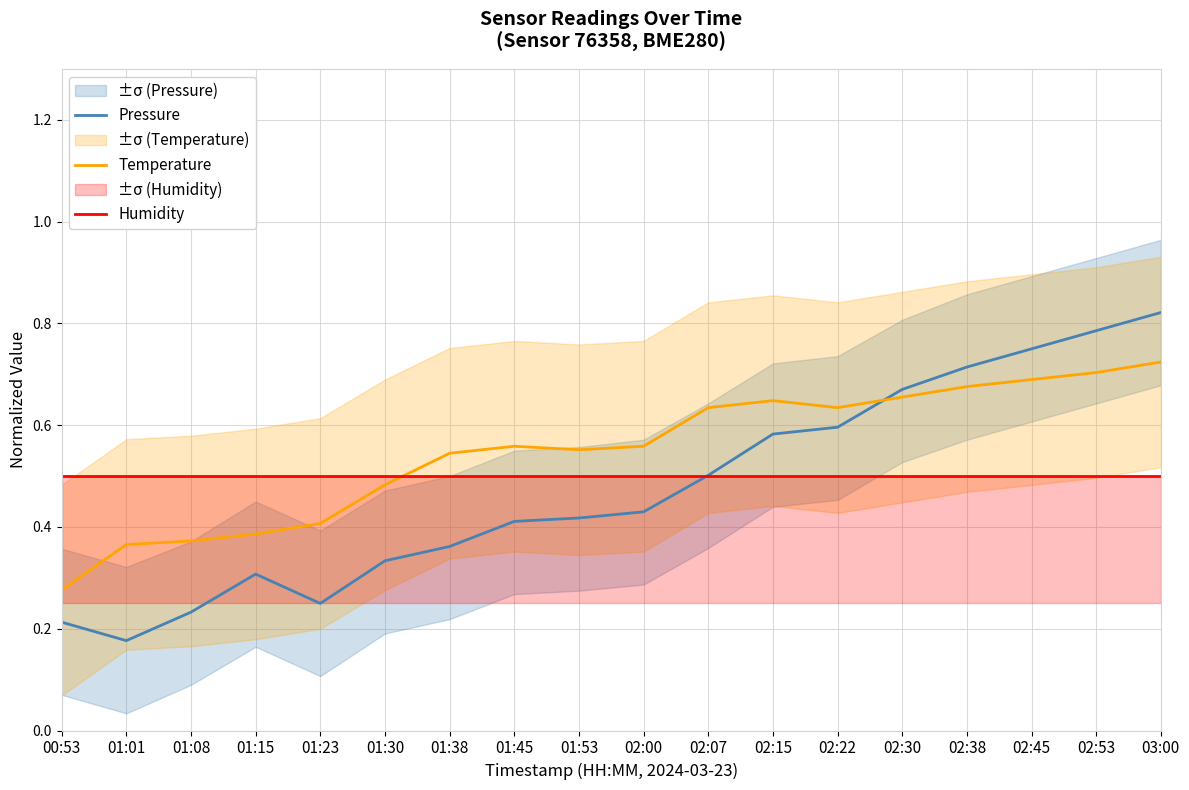

The value of Temperature at 02:38 is 1.1. True or false?

False